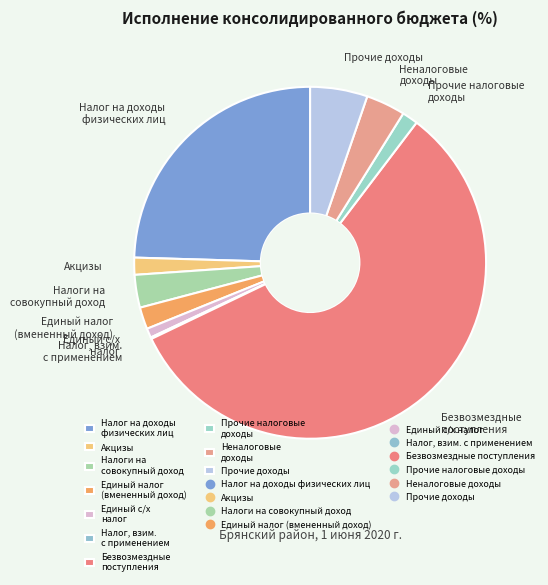

True or false: Акцизы accounts for 2% of the total.

True